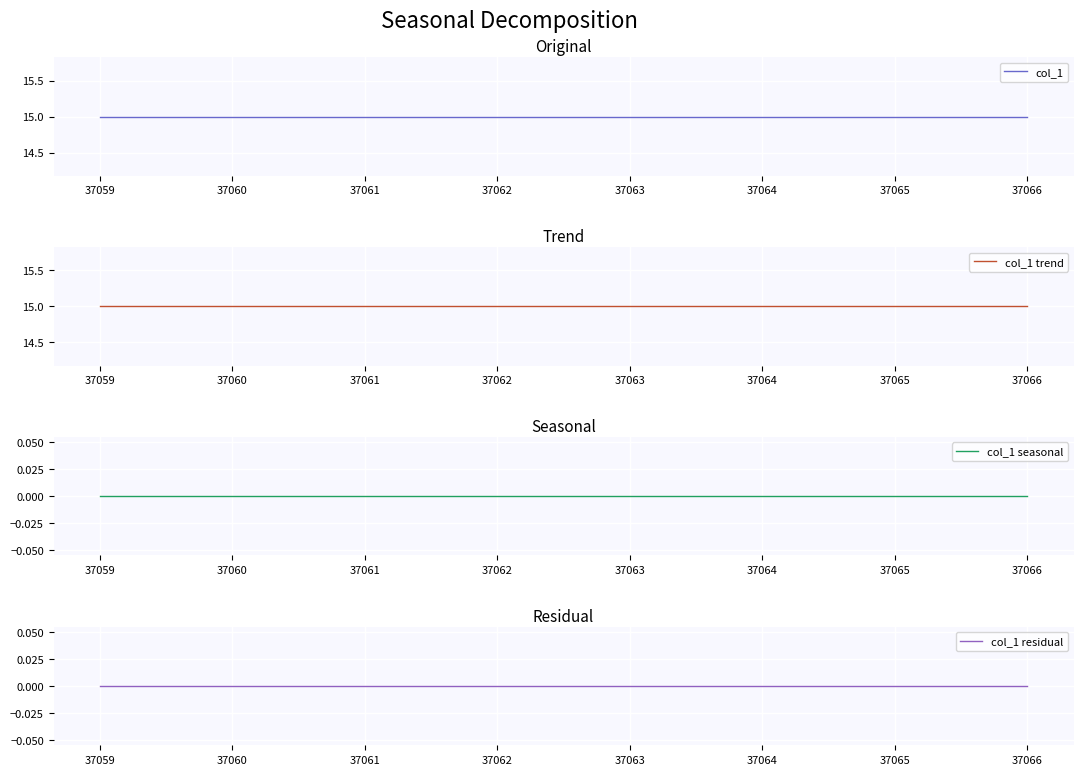

True or false: col_1 seasonal and col_1 cross at least once.

False